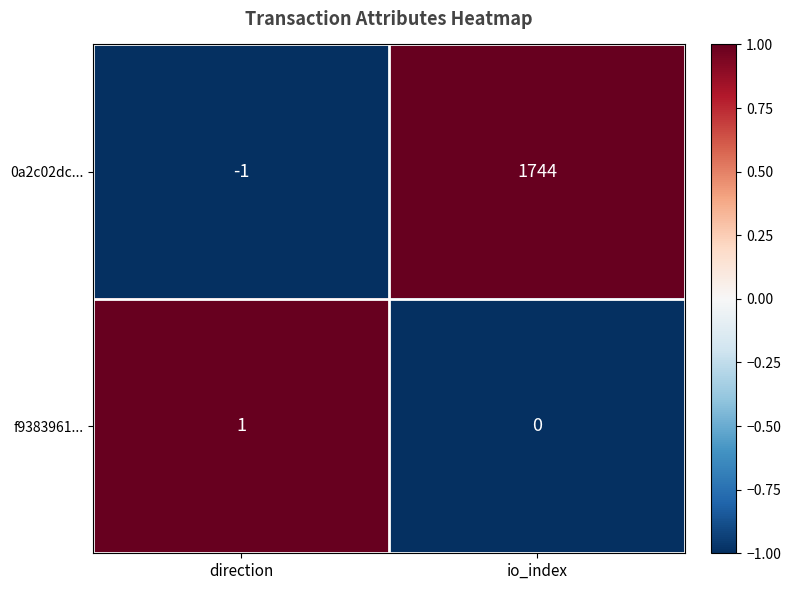

List the series in order of their peak value, highest first.

0a2c02dc..., f9383961...